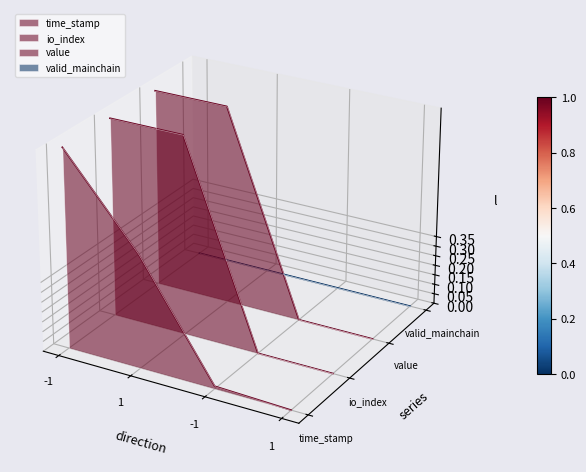

What is the difference between the maximum and second lowest values in the time_stamp series?

0.1